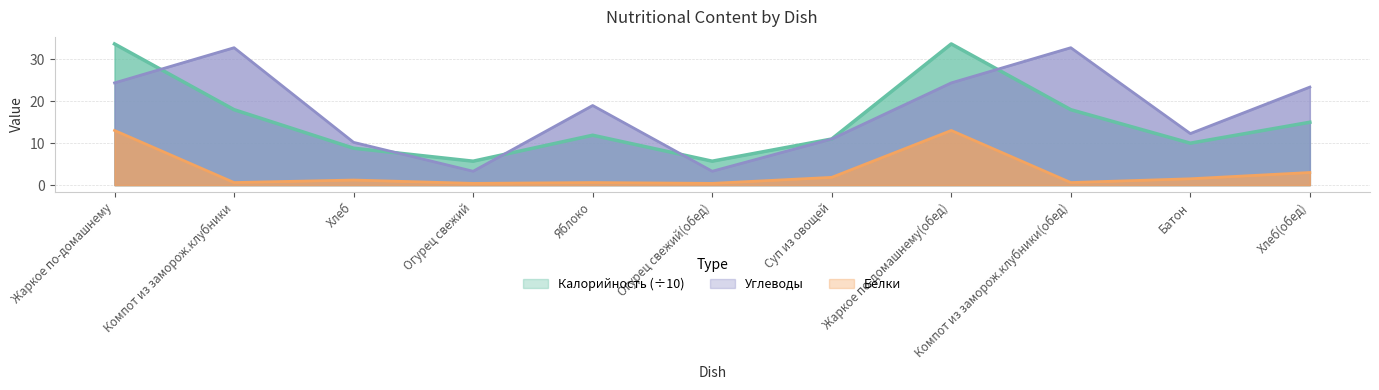

What is the lowest value of the Углеводы series?

3.3